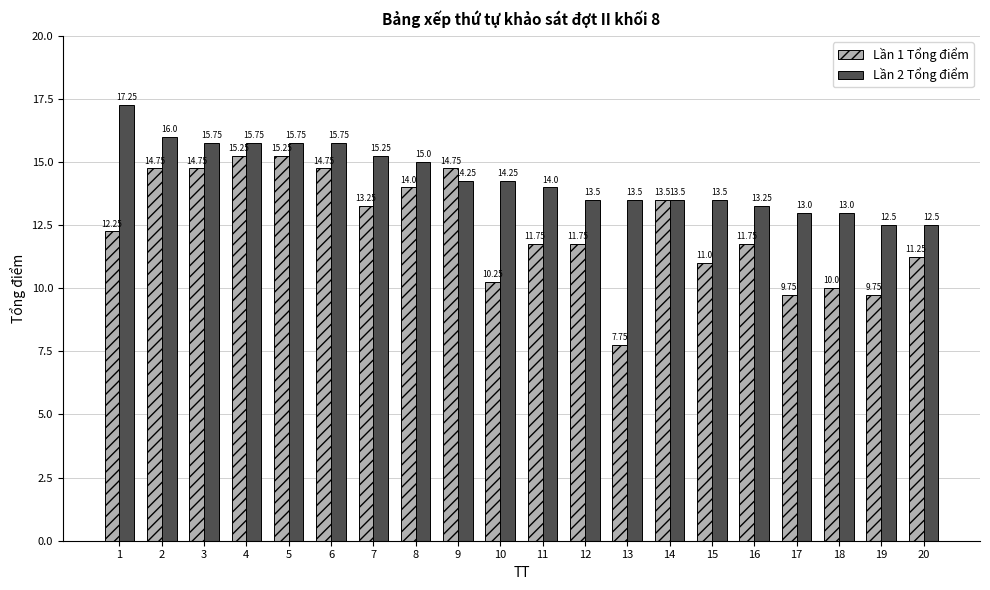

What is the sum of the Lần 1 Tổng điểm values at 3 and 2?

29.5